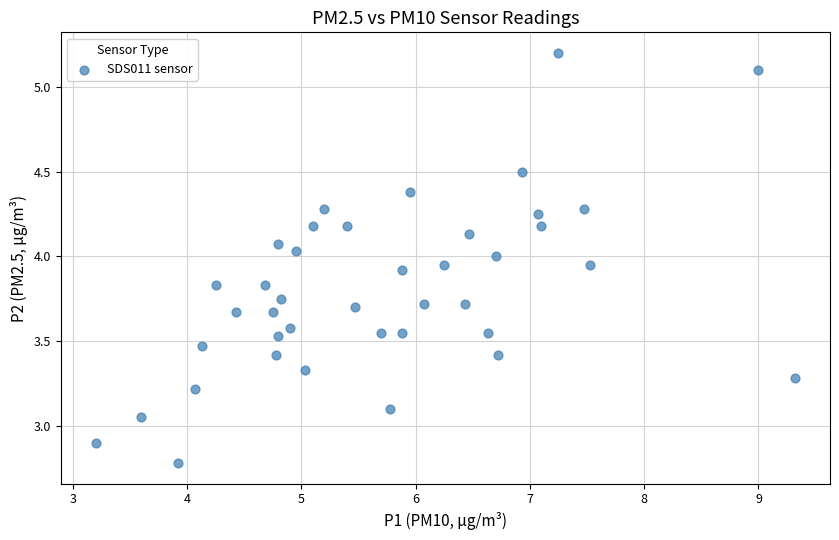

What is the range of X values (max minus min)?

6.1